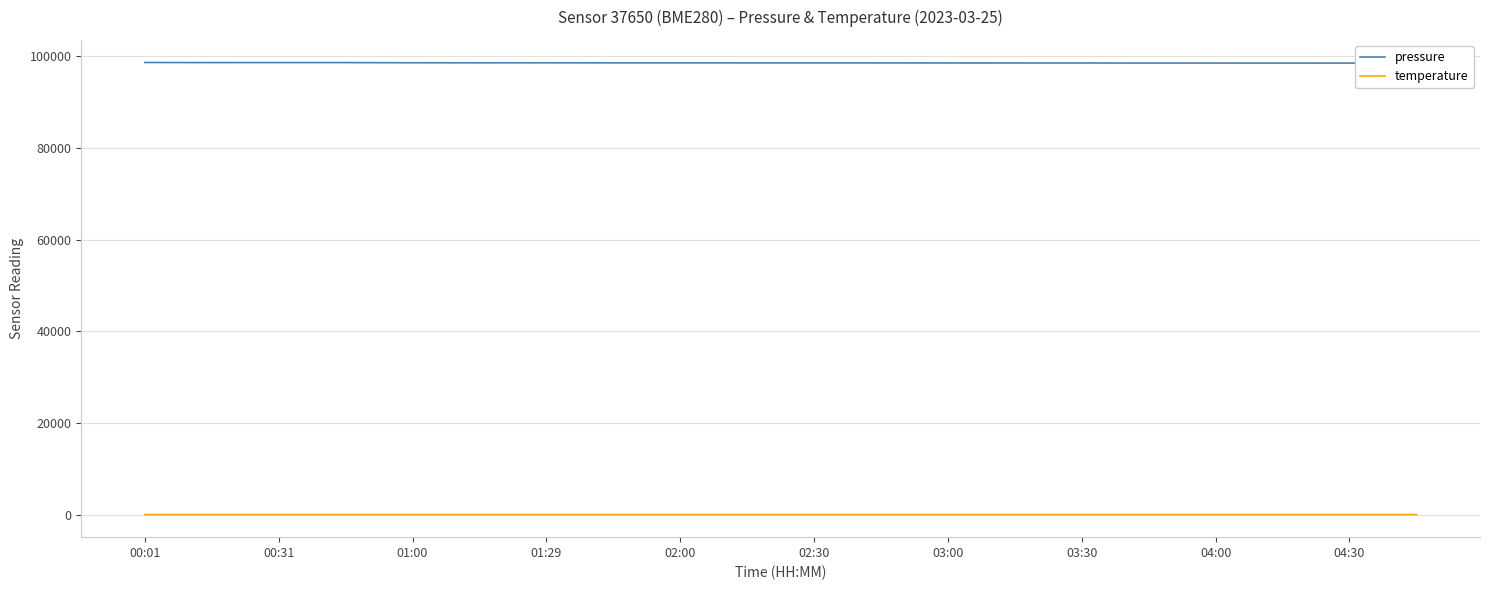

The value of temperature at 19 is 8.1. True or false?

False